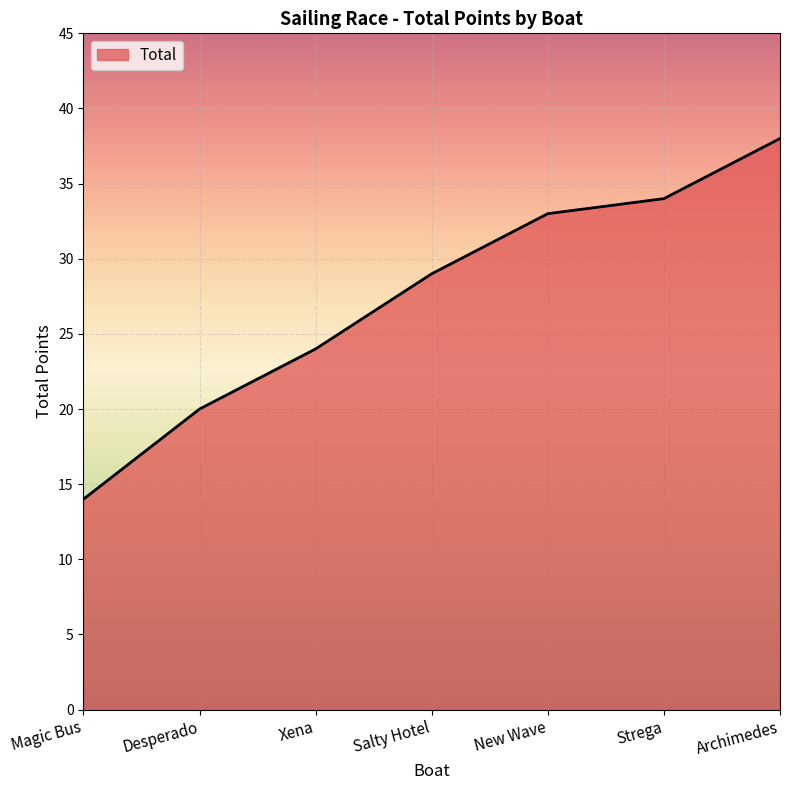

What is the change in value from Magic Bus to Desperado?

+6